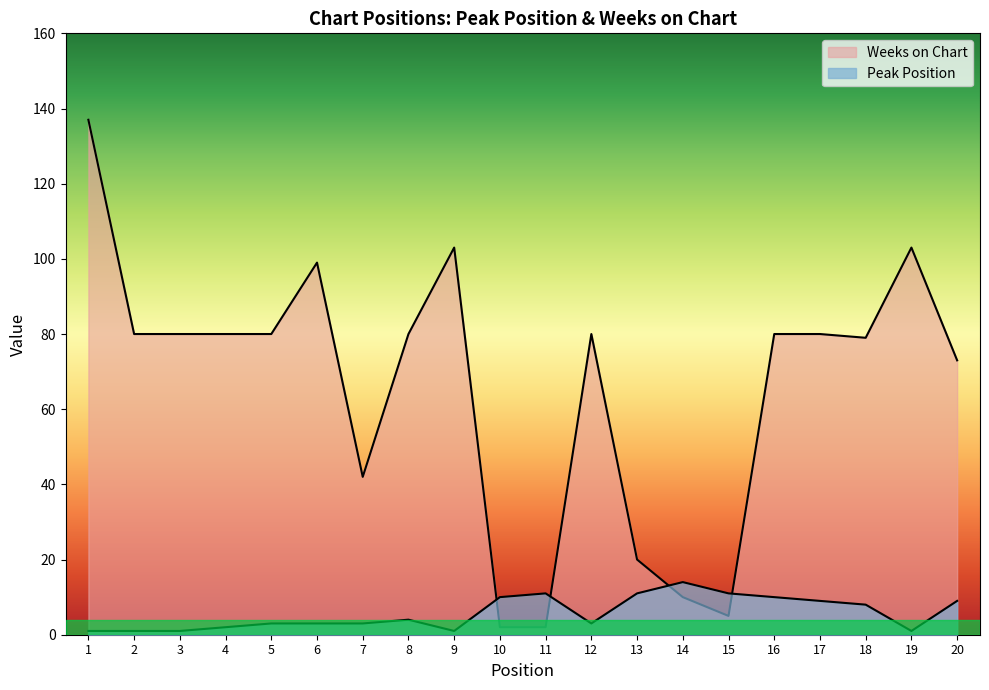

How many values in the Weeks on Chart series are below 80?

8